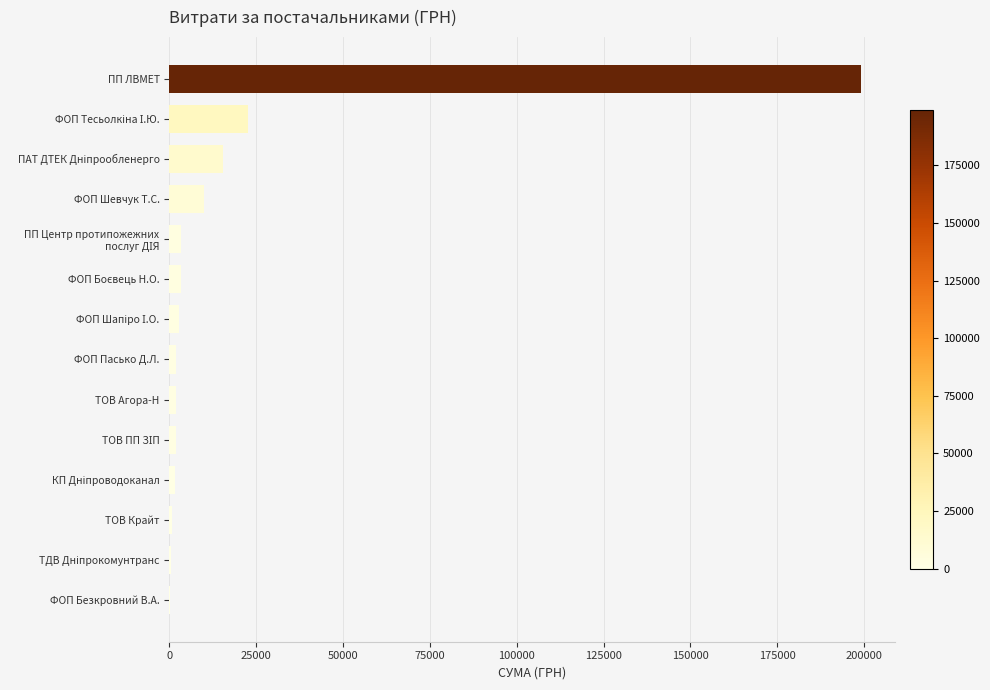

The value at ПП ЛВМЕТ is 42885.8. True or false?

False